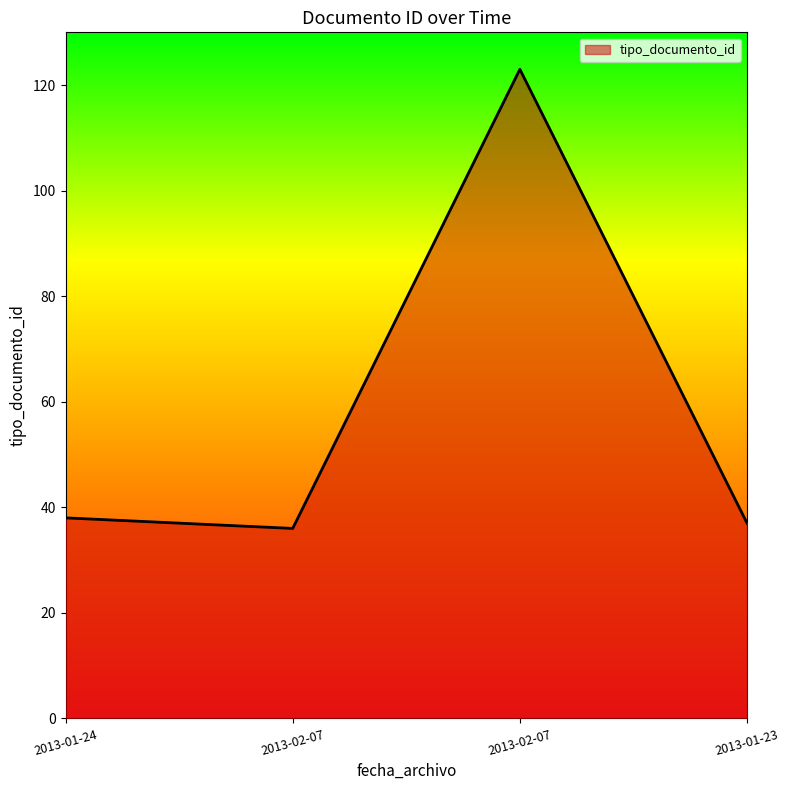

What is the label of the 2nd point from the right?

2013-02-07